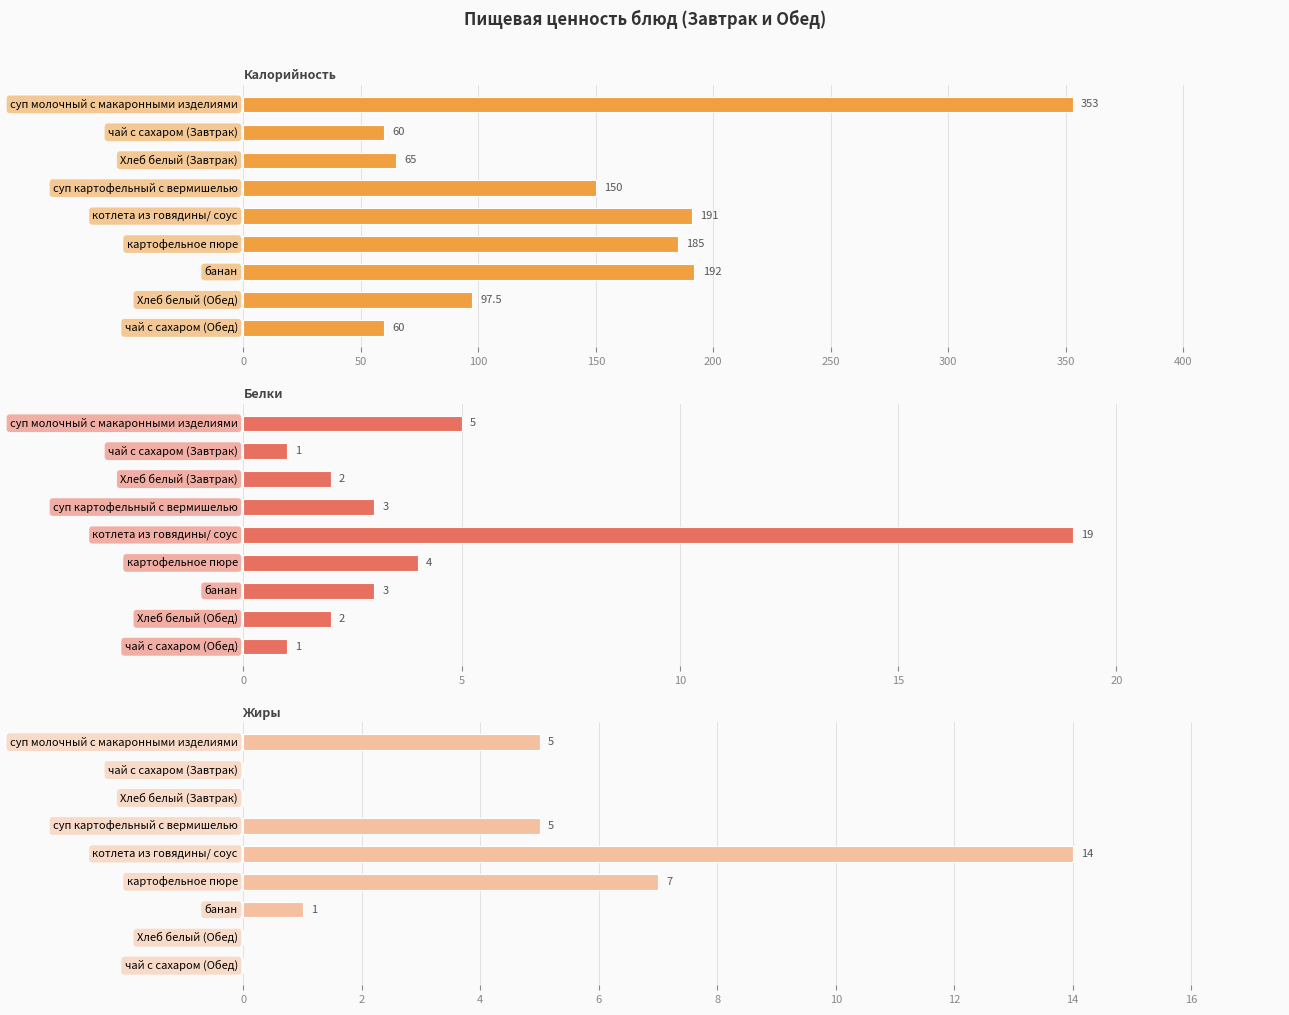

What value does the Жиры series have at суп молочный с макаронными изделиями?

5.0